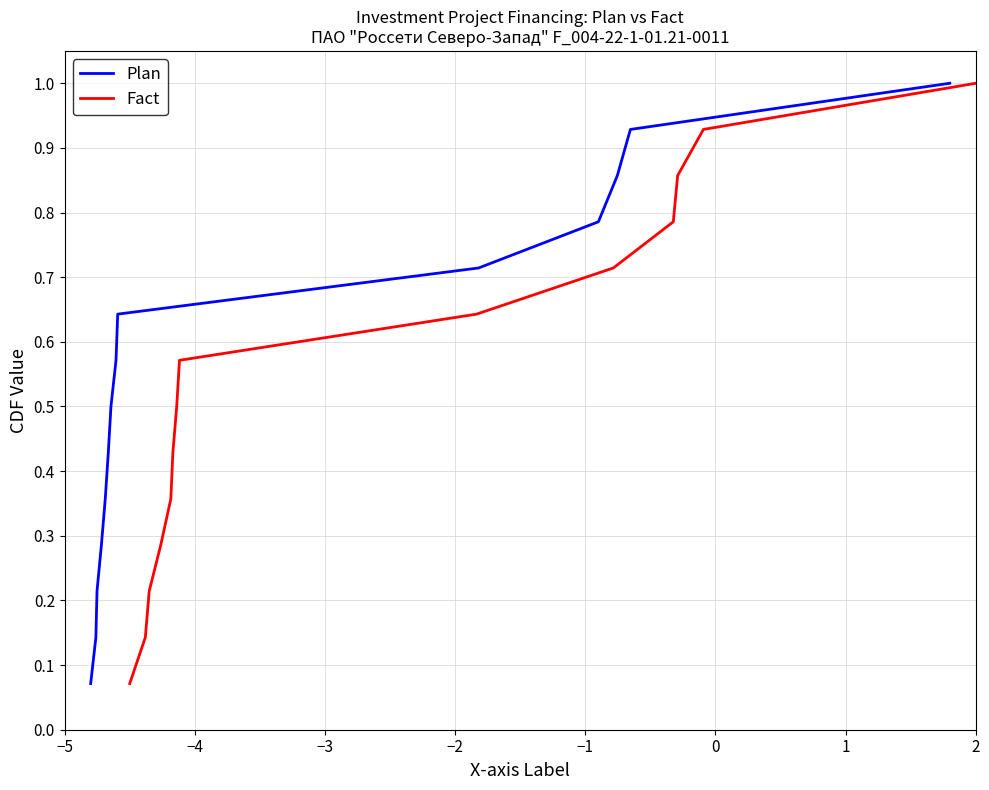

Rank the series by their maximum value, from highest to lowest.

Plan, Fact